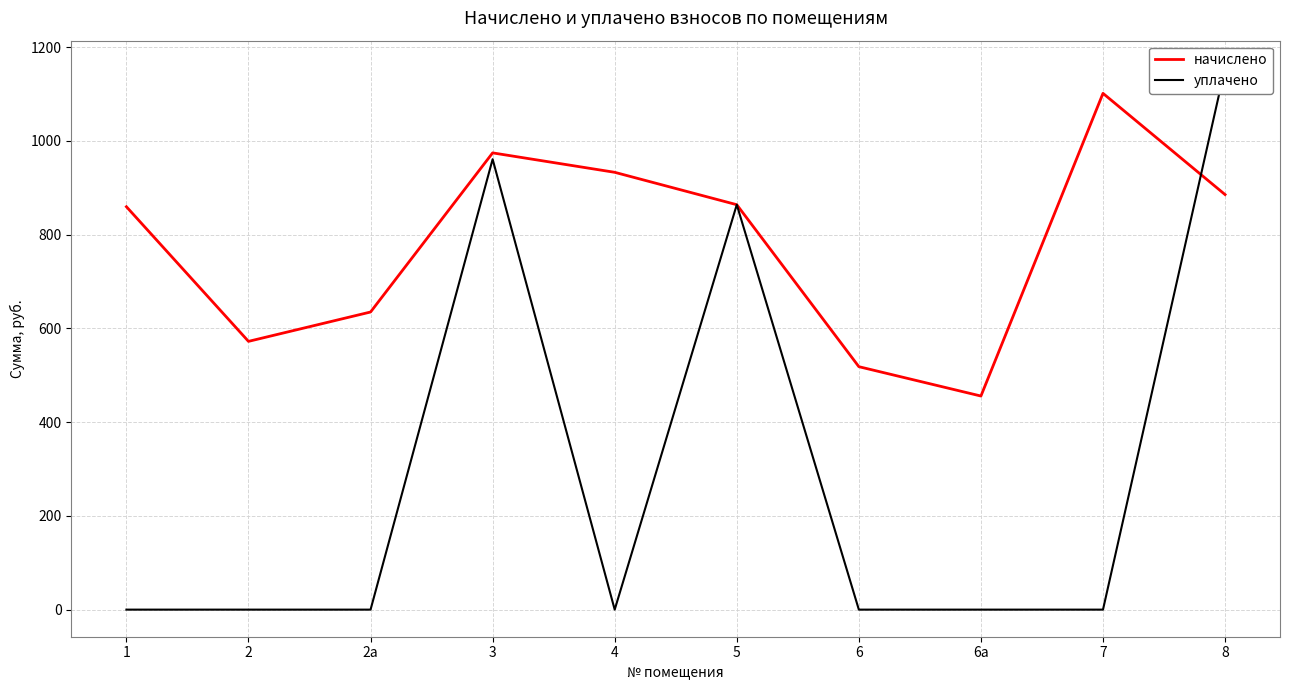

True or false: уплачено and начислено intersect in this chart.

True